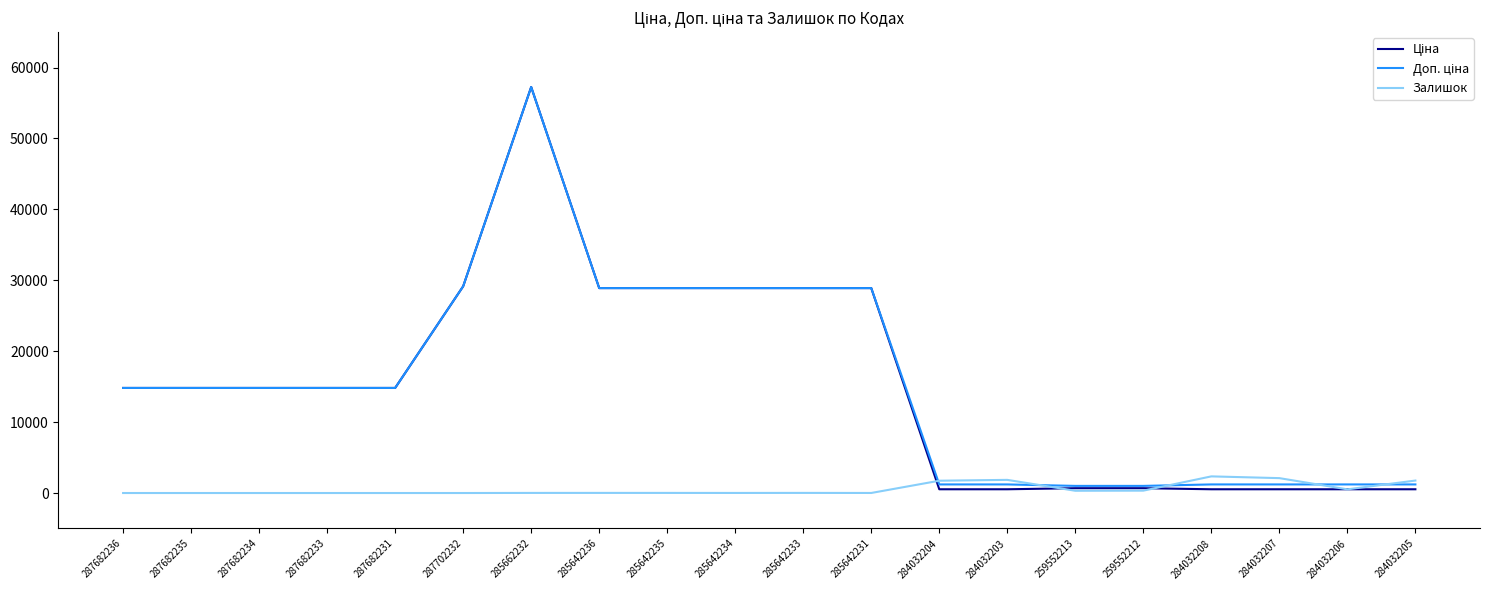

At which category is the sum across all series the highest?

285662232